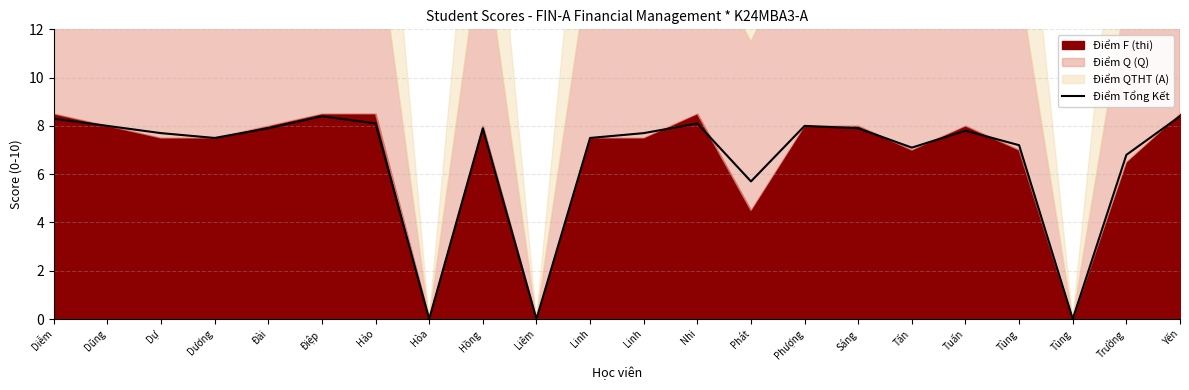

Between Sáng and Linh, which is larger?

Sáng